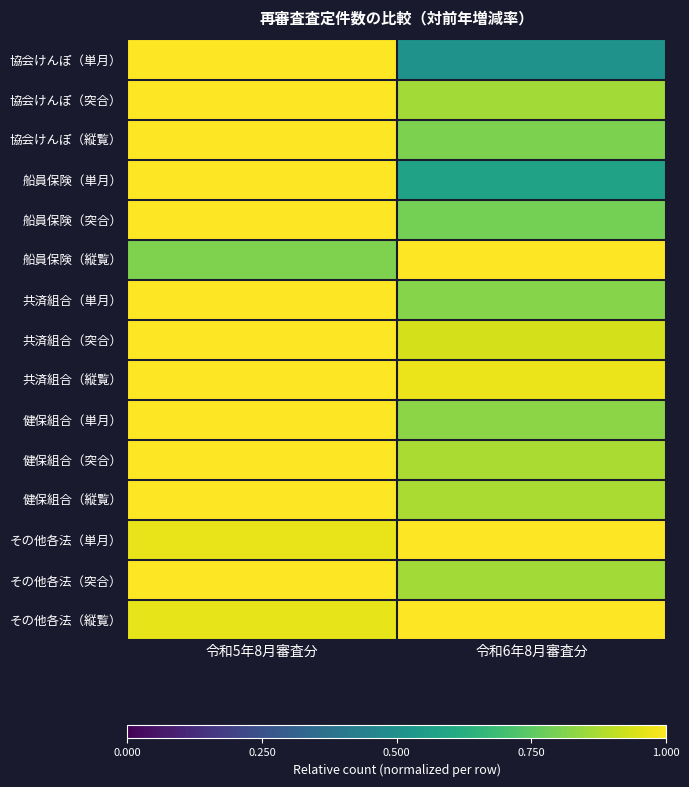

At how many categories does at least one series exceed 0?

2